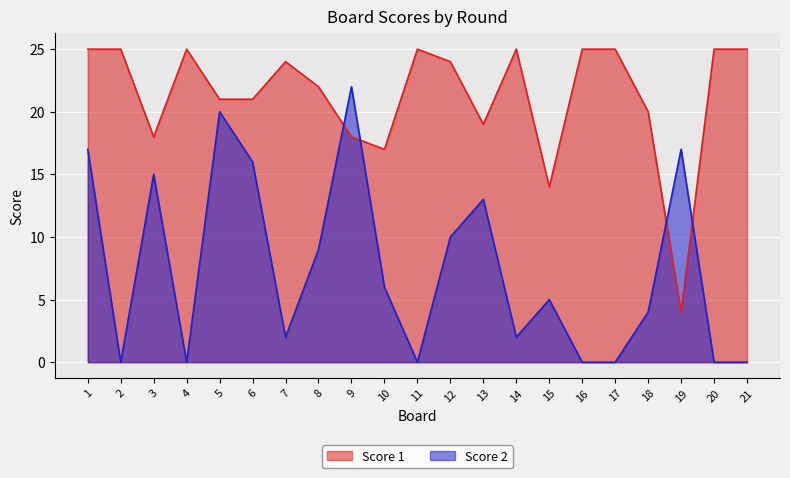

Where is Score 1 nearest to the value 14?

15